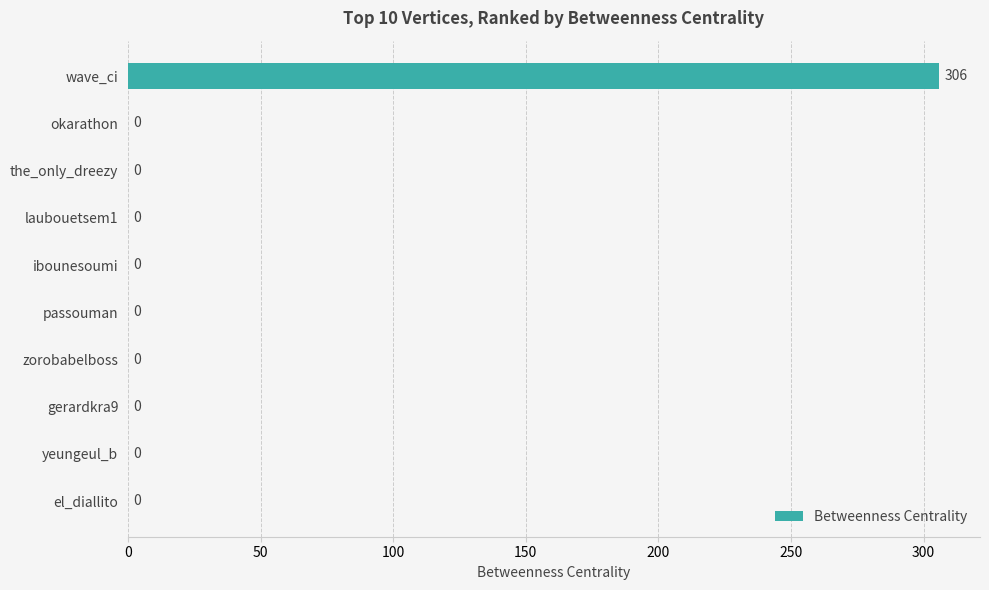

What is the change in value from wave_ci to yeungeul_b?

-306